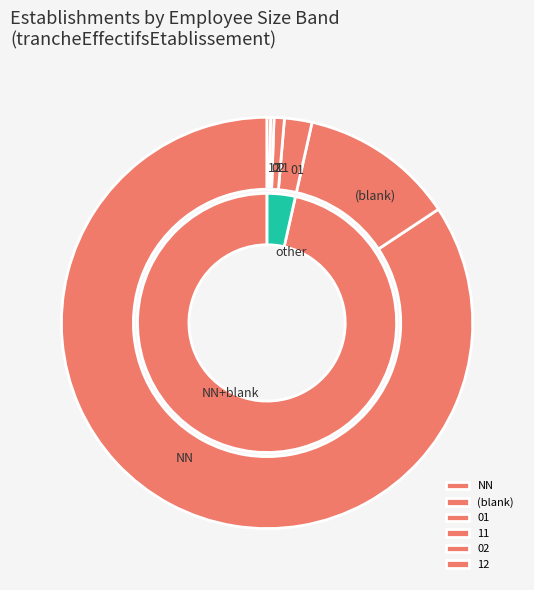

What is the change in value from 02 to 01?

+7